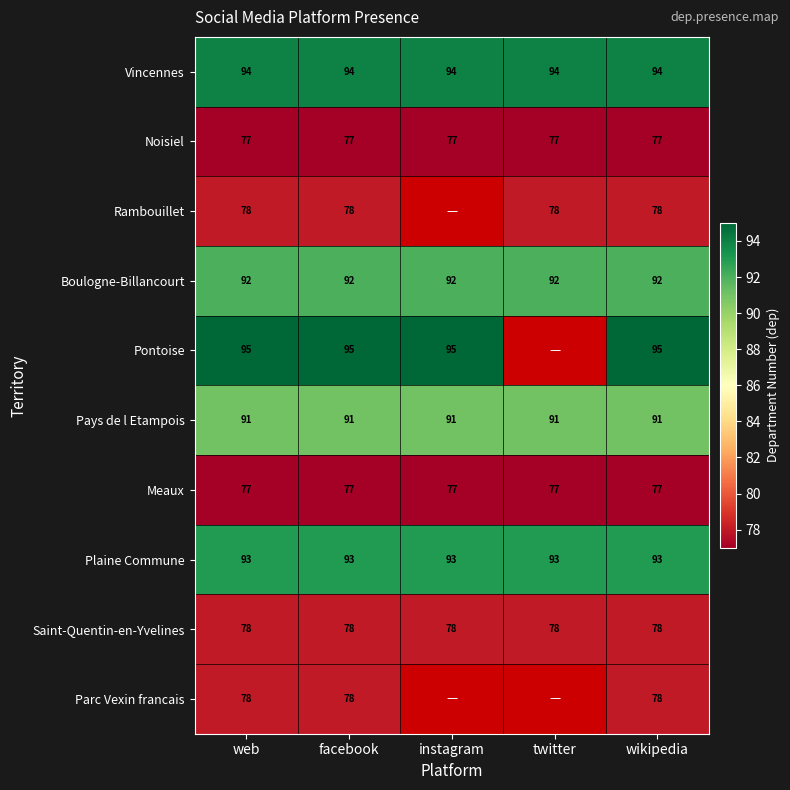

What is the greatest value displayed?

95.0